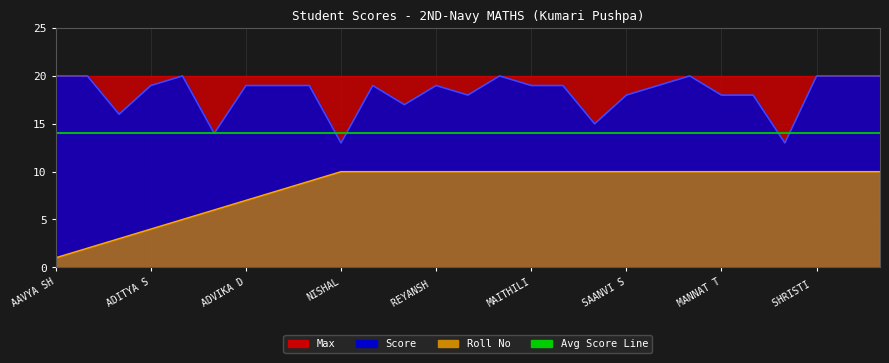

How many data points in Score are less than 19?

10